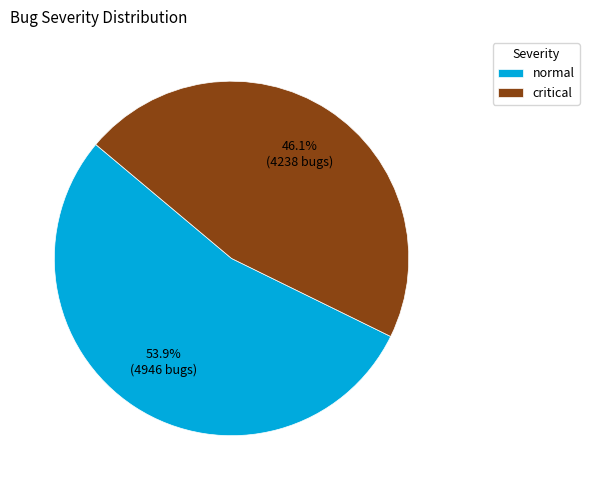

Between normal and critical, which is larger?

normal